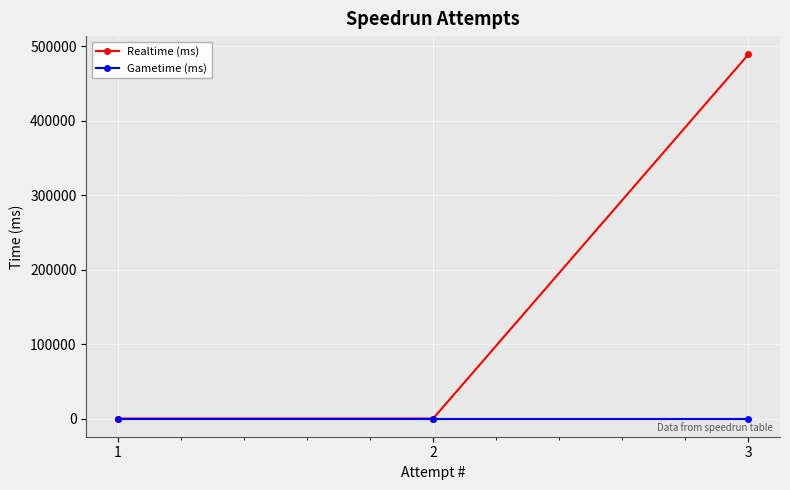

How many lines are shown in the chart?

2